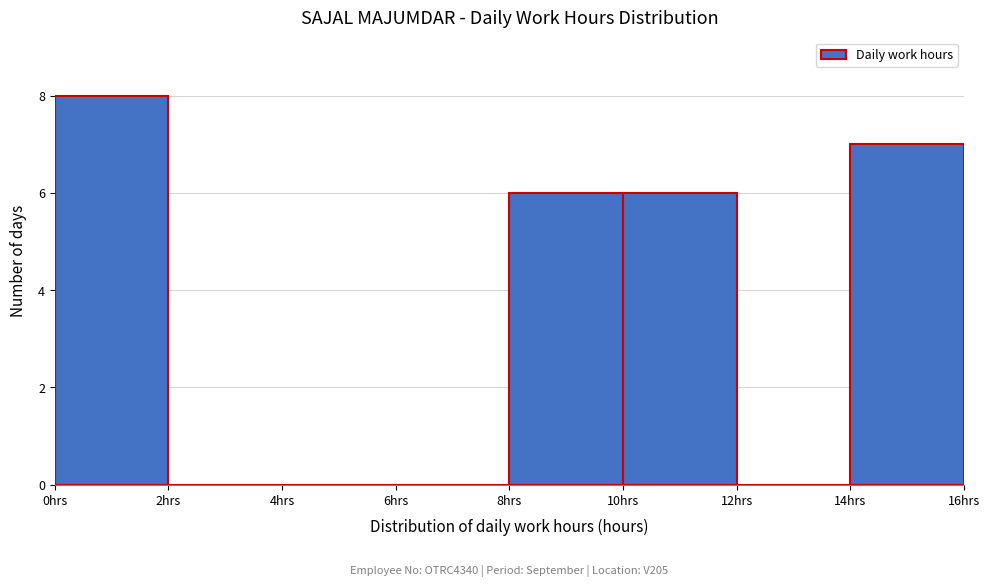

Over which range of the x-axis is the bar tallest?

0 to 2